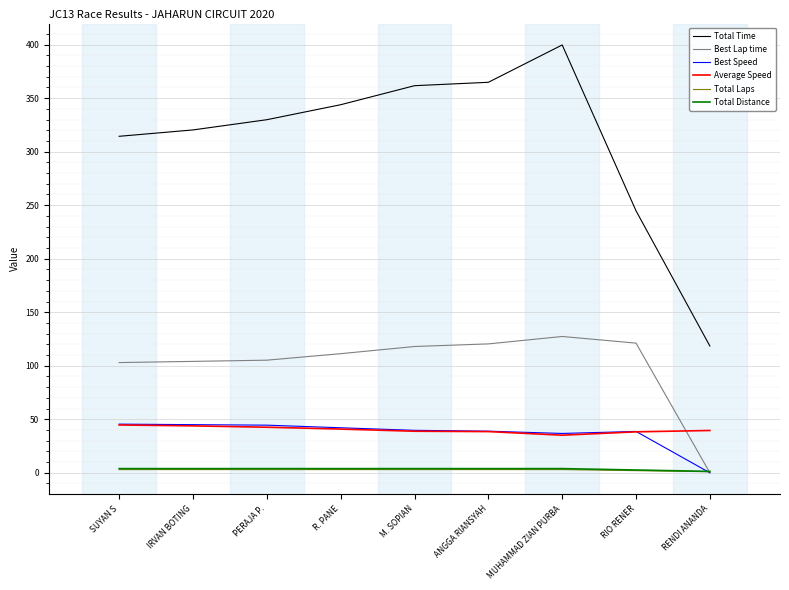

The Total Time series shows 320.3 at IRVAN BOTING. True or false?

True